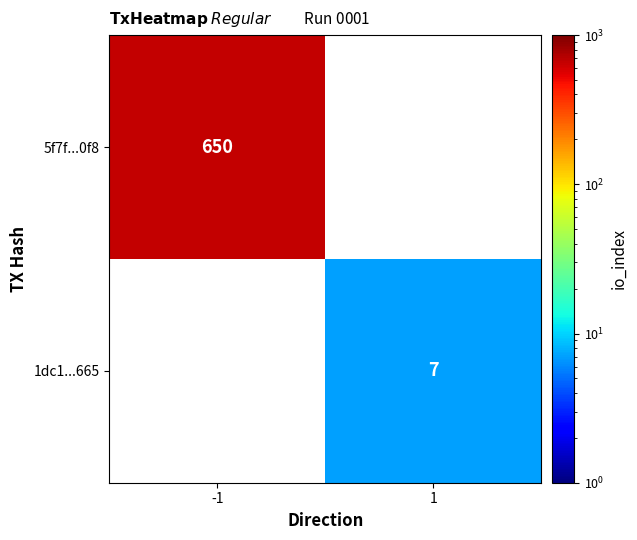

Is the value of 1dc1...665 at 1 greater than the value of 5f7f...0f8 at -1?

No